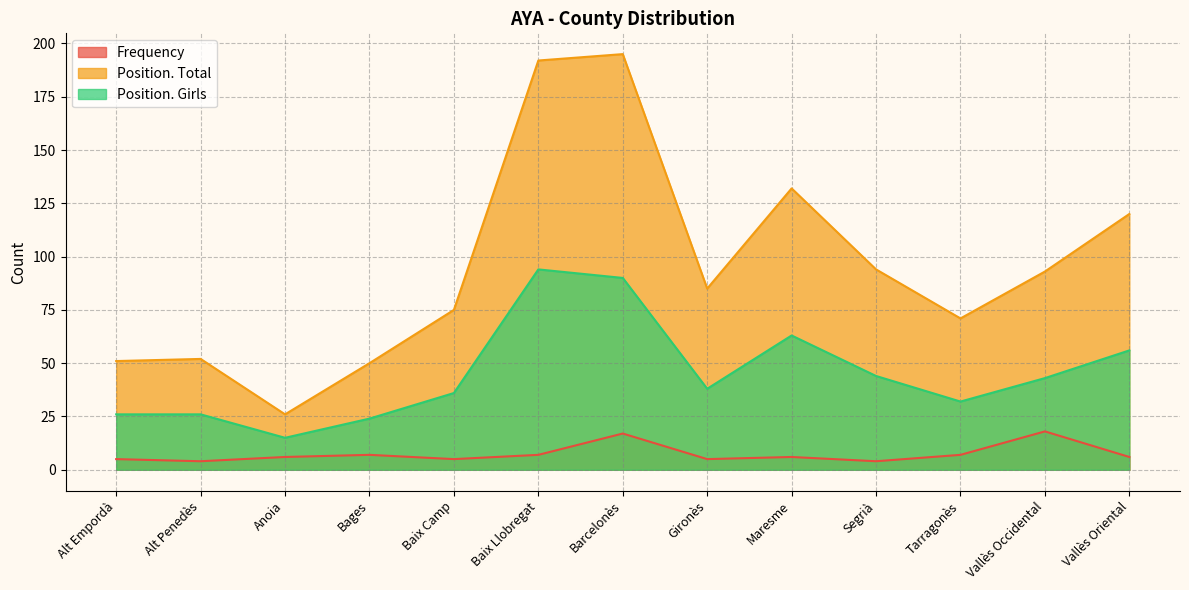

Which series has the widest spread of values?

Position. Total